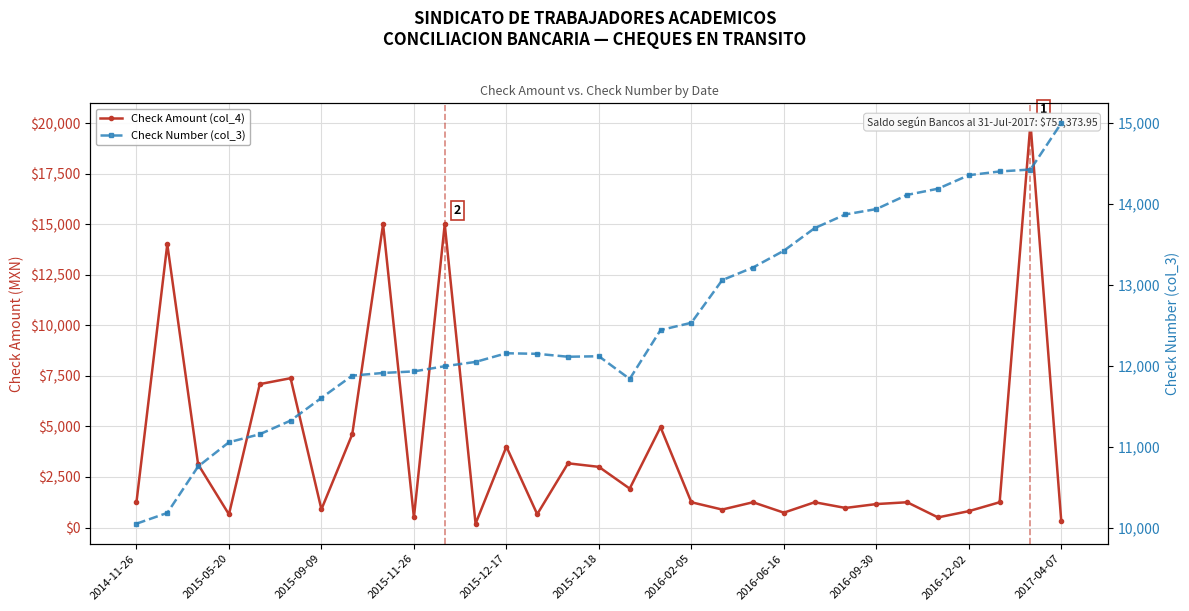

What is the approximate value of Check Amount (col_4) at 22?

1250.0